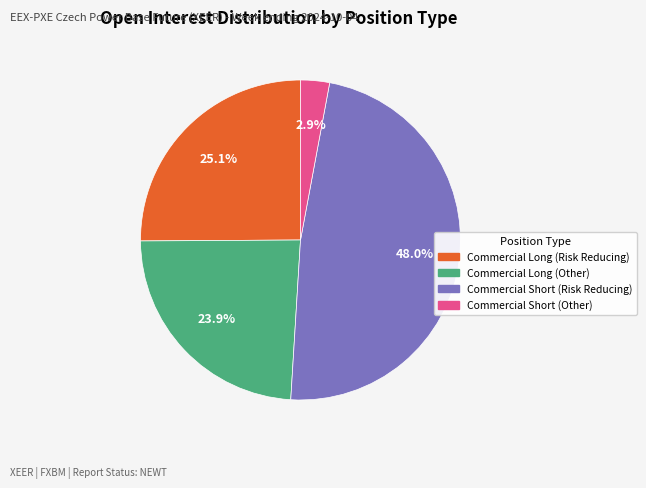

Is there any slice that represents more than half of the pie?

No